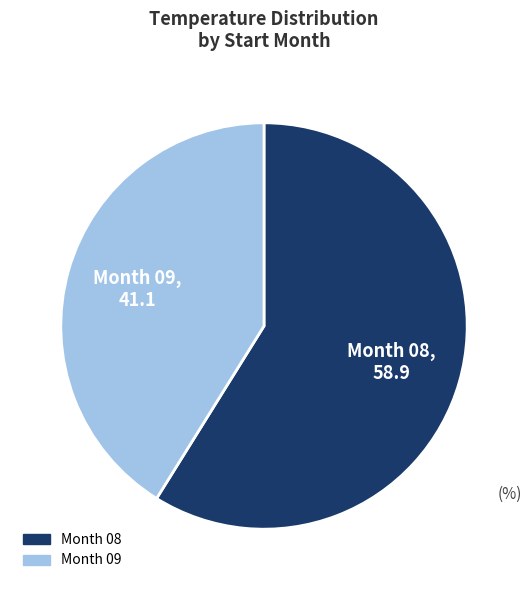

Does any single category account for the majority?

Yes